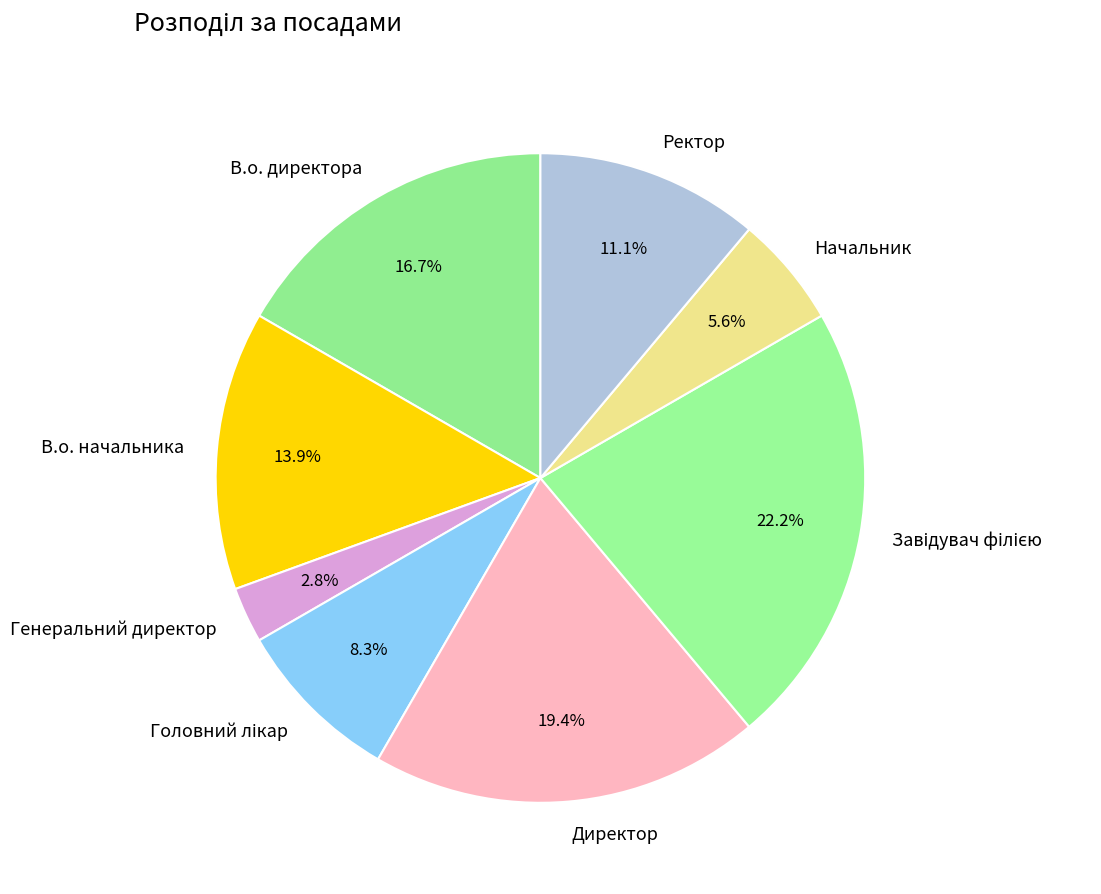

What is the ratio of the value at Директор to the value at Начальник?

3.5